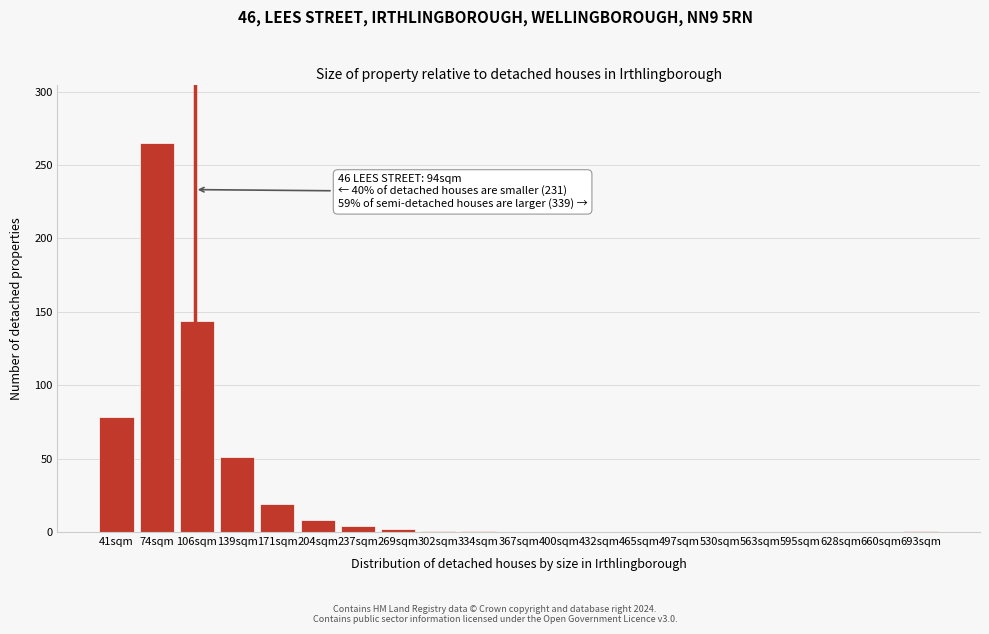

The chart shows a value of 0 at 497sqm. True or false?

True